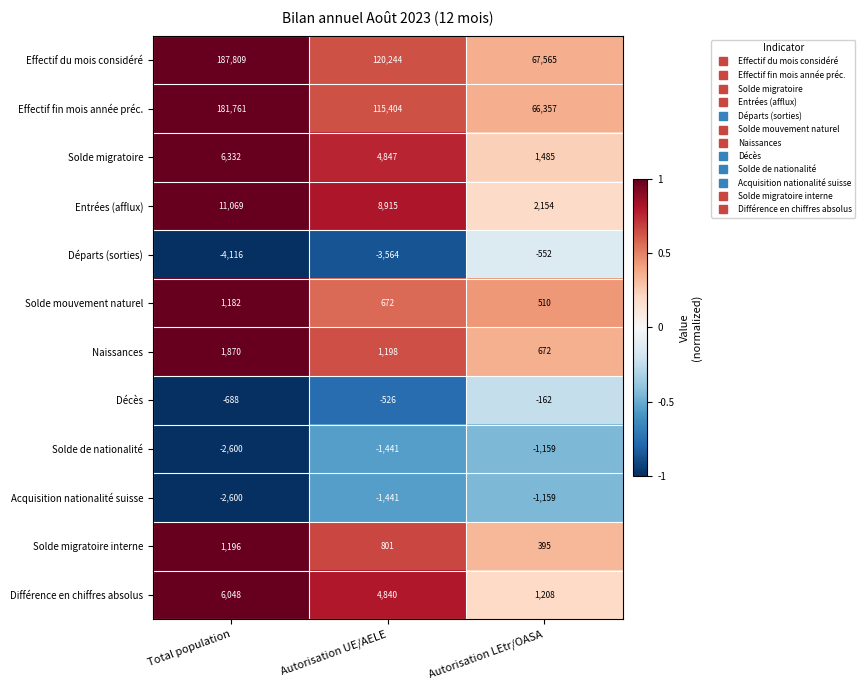

Rank the categories by Différence en chiffres absolus value from lowest to highest.

Autorisation LEtr/OASA, Autorisation UE/AELE, Total population